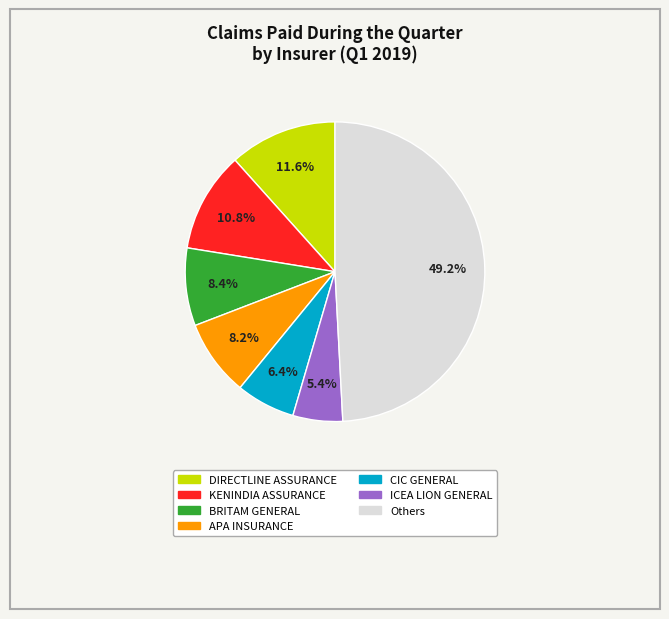

Does any single category account for the majority?

No